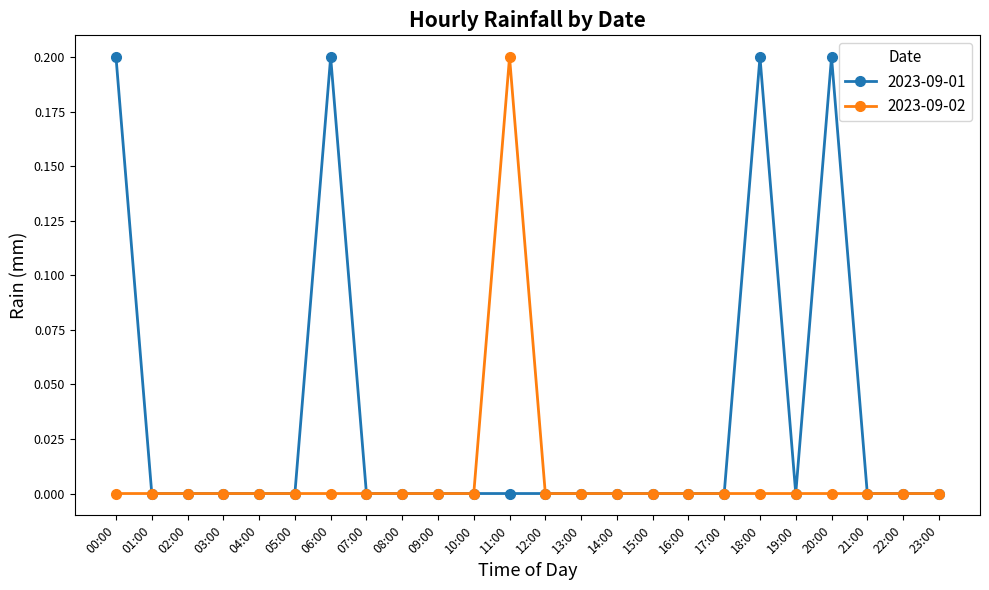

The value of 2023-09-01 at 14:00 is 0.0. True or false?

True